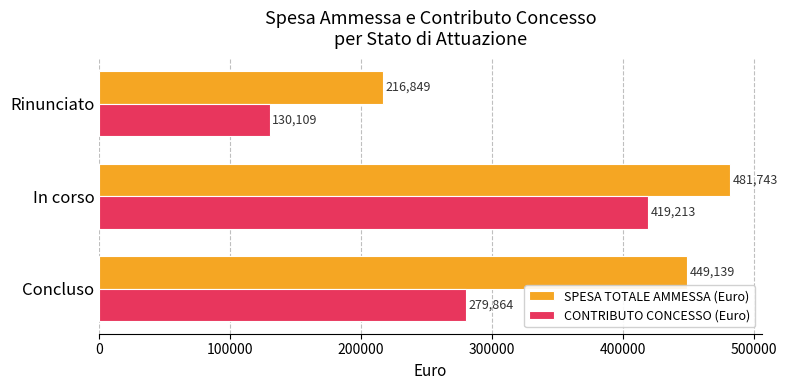

What is the smallest value displayed?

130109.2